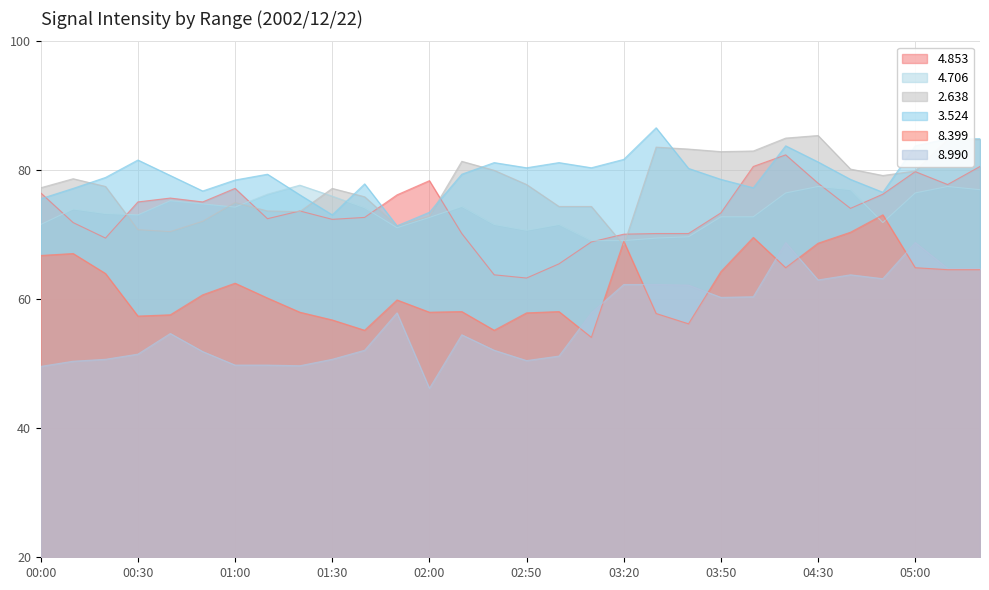

Between 01:20 and 03:10, which series saw the biggest shift?

4.706